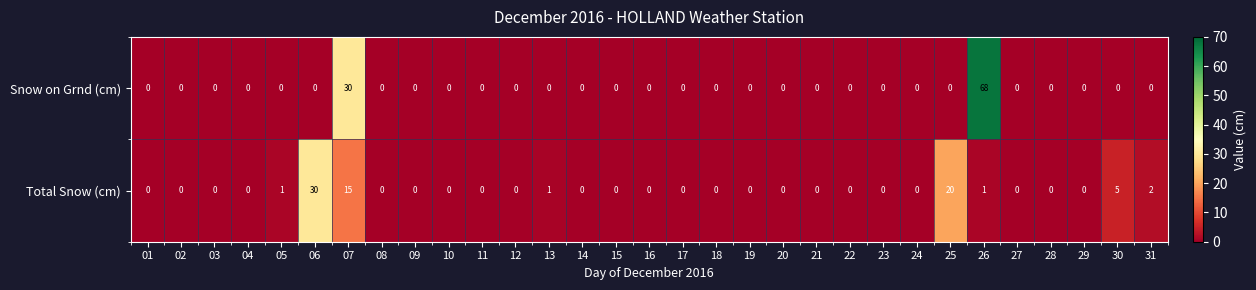

What is the difference between the highest and lowest values at 25?

20